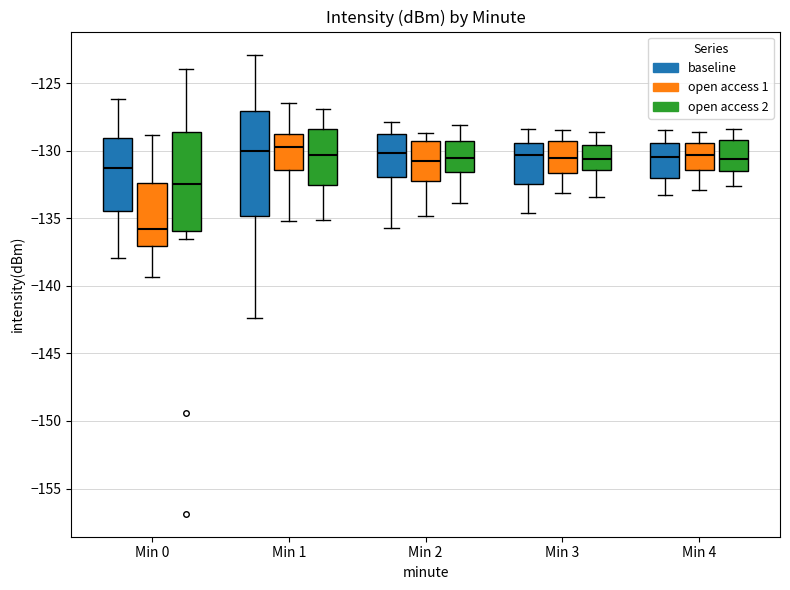

Reading left to right, transcribe this box plot: for each box, give where its median line is, the range the box spans, and where its two whiskers end, as read against the y-axis. The values are not printed on the chart, so give them approximately, as read against the axis.

Min 0 (baseline): median -131.0, box -134.5 to -129.0, whiskers -138.0 to -126.0
Min 0 (open access 1): median -136.0, box -137.0 to -132.5, whiskers -139.5 to -129.0
Min 0 (open access 2): median -132.5, box -136.0 to -128.5, whiskers -136.5 to -124.0
Min 1 (baseline): median -130.0, box -135.0 to -127.0, whiskers -142.5 to -123.0
Min 1 (open access 1): median -129.5, box -131.5 to -128.5, whiskers -135.0 to -126.5
Min 1 (open access 2): median -130.5, box -132.5 to -128.5, whiskers -135.0 to -127.0
Min 2 (baseline): median -130.0, box -132.0 to -128.5, whiskers -135.5 to -128.0
Min 2 (open access 1): median -130.5, box -132.5 to -129.0, whiskers -135.0 to -128.5
Min 2 (open access 2): median -130.5, box -131.5 to -129.0, whiskers -134.0 to -128.0
Min 3 (baseline): median -130.5, box -132.5 to -129.5, whiskers -134.5 to -128.5
Min 3 (open access 1): median -130.5, box -131.5 to -129.5, whiskers -133.0 to -128.5
Min 3 (open access 2): median -130.5, box -131.5 to -129.5, whiskers -133.5 to -128.5
Min 4 (baseline): median -130.5, box -132.0 to -129.5, whiskers -133.5 to -128.5
Min 4 (open access 1): median -130.5, box -131.5 to -129.5, whiskers -133.0 to -128.5
Min 4 (open access 2): median -130.5, box -131.5 to -129.0, whiskers -132.5 to -128.5